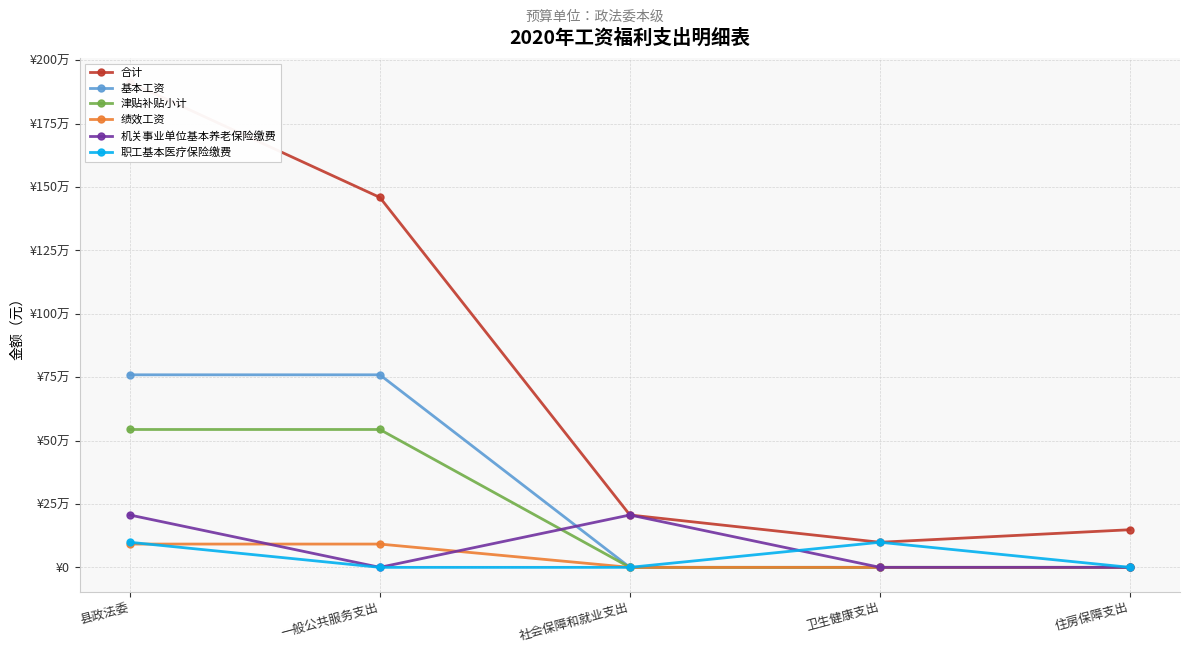

How many intersections are there between 机关事业单位基本养老保险缴费 and 绩效工资?

2